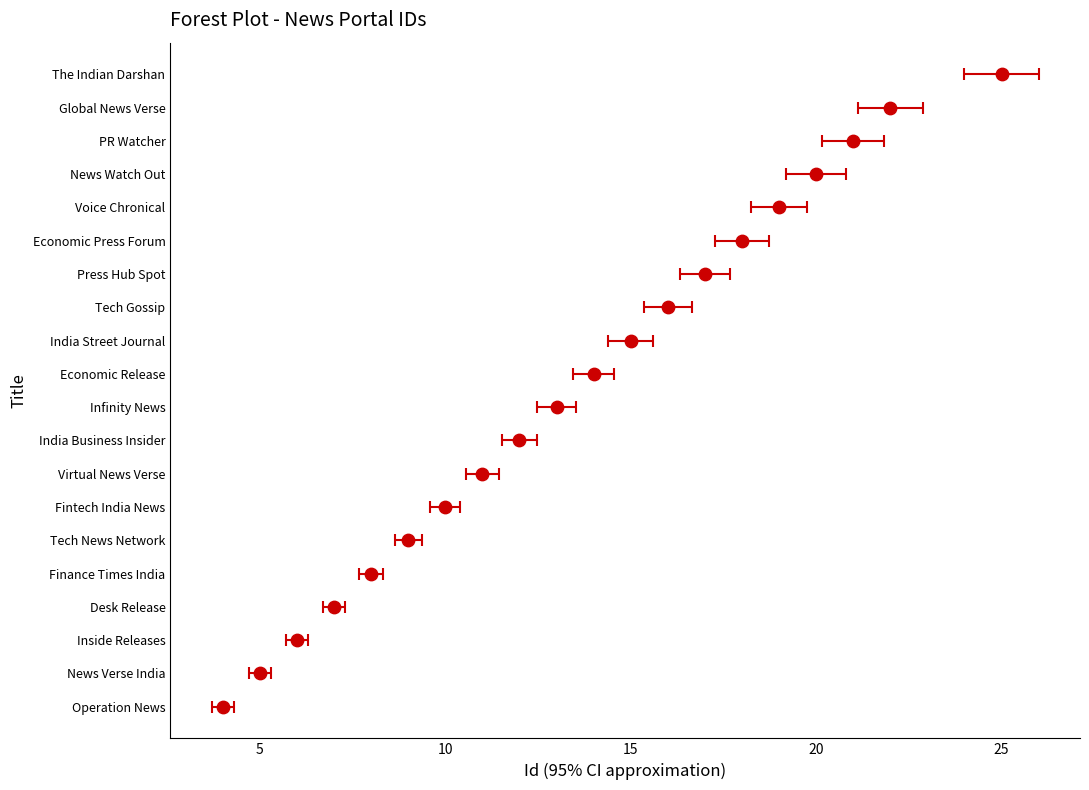

Which has a higher value, Fintech India News or Economic Press Forum?

Economic Press Forum